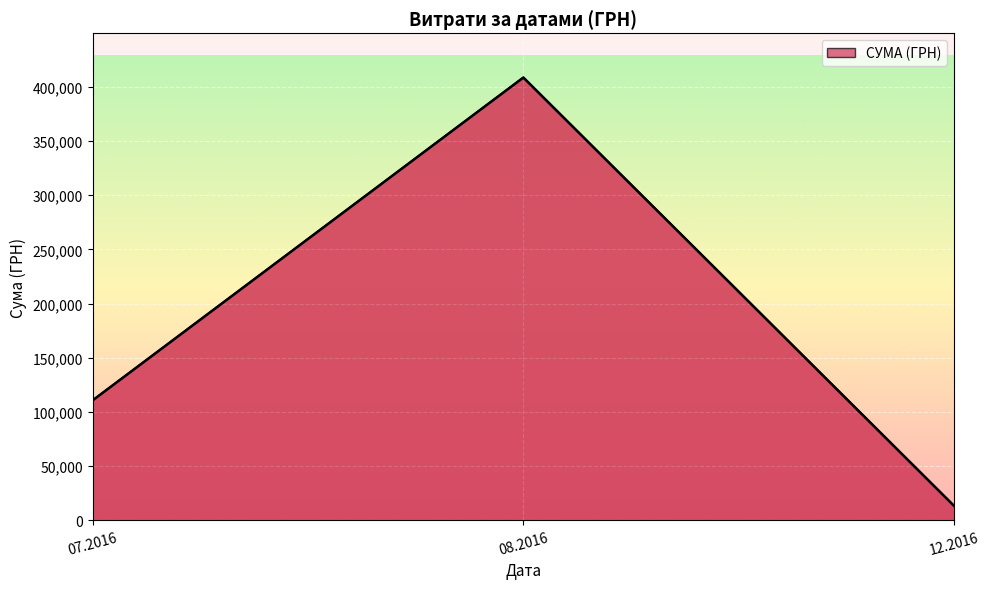

Reading left to right, transcribe all the data shown in this chart.

110757.9	408627.1	13360.0